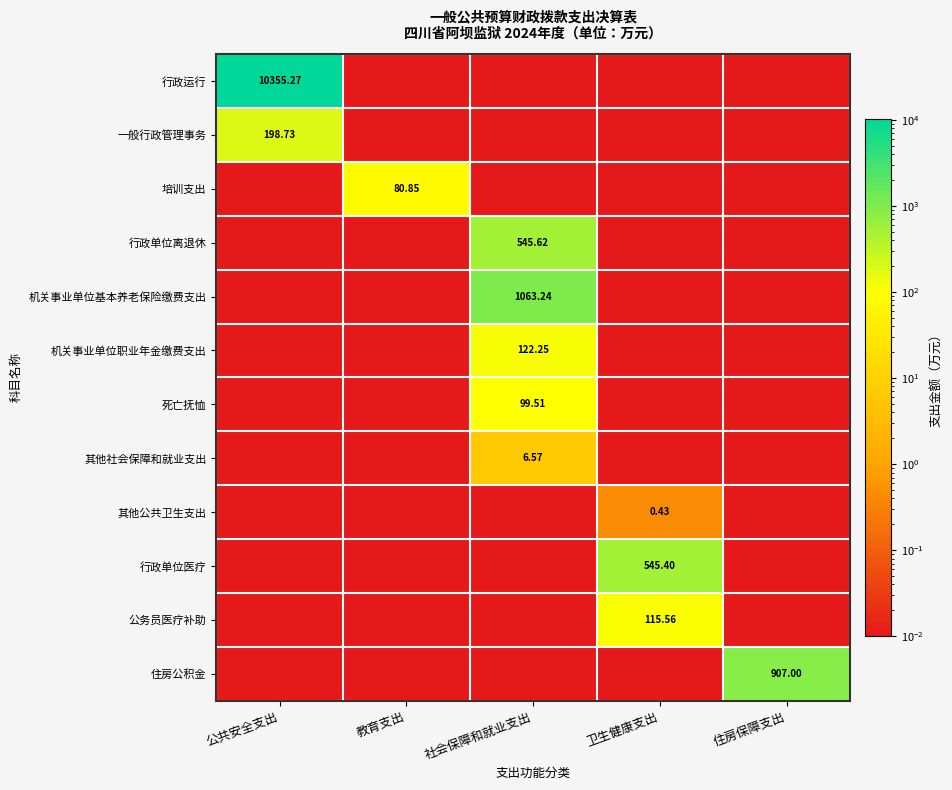

The value of 住房公积金 at 卫生健康支出 is 0.0. True or false?

False